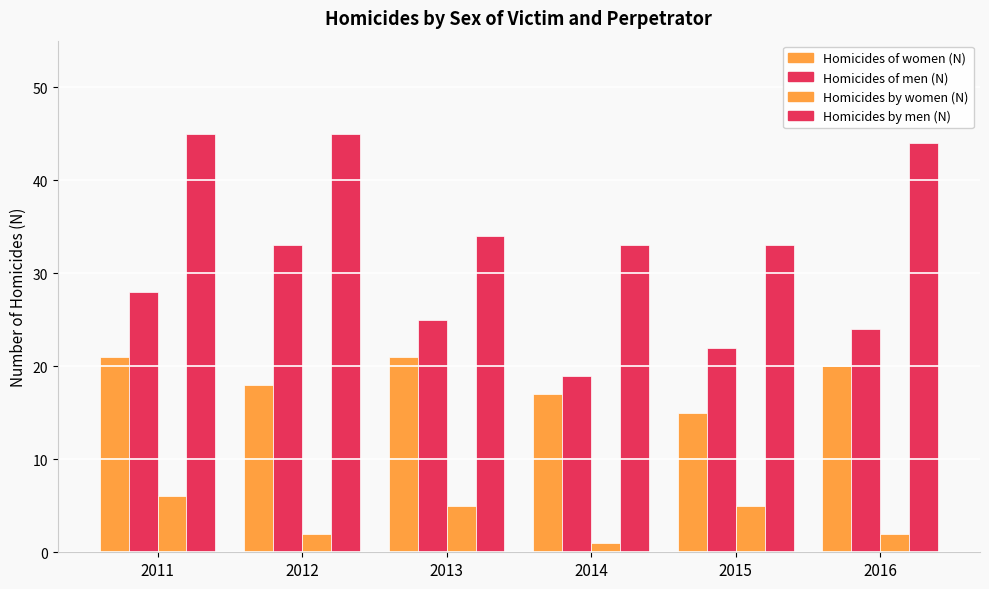

How many bars are there in total?

24